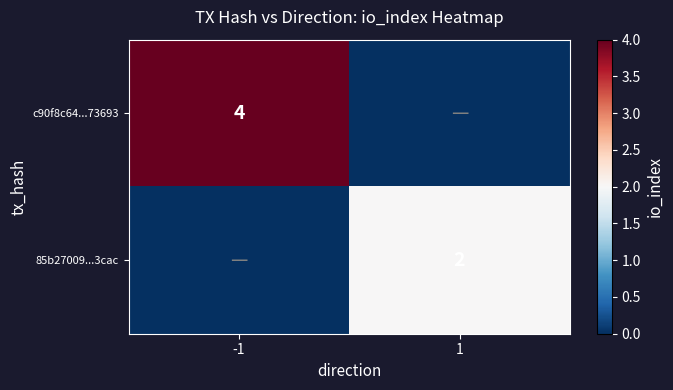

Is it true that c90f8c64...73693 equals 4 at -1?

True